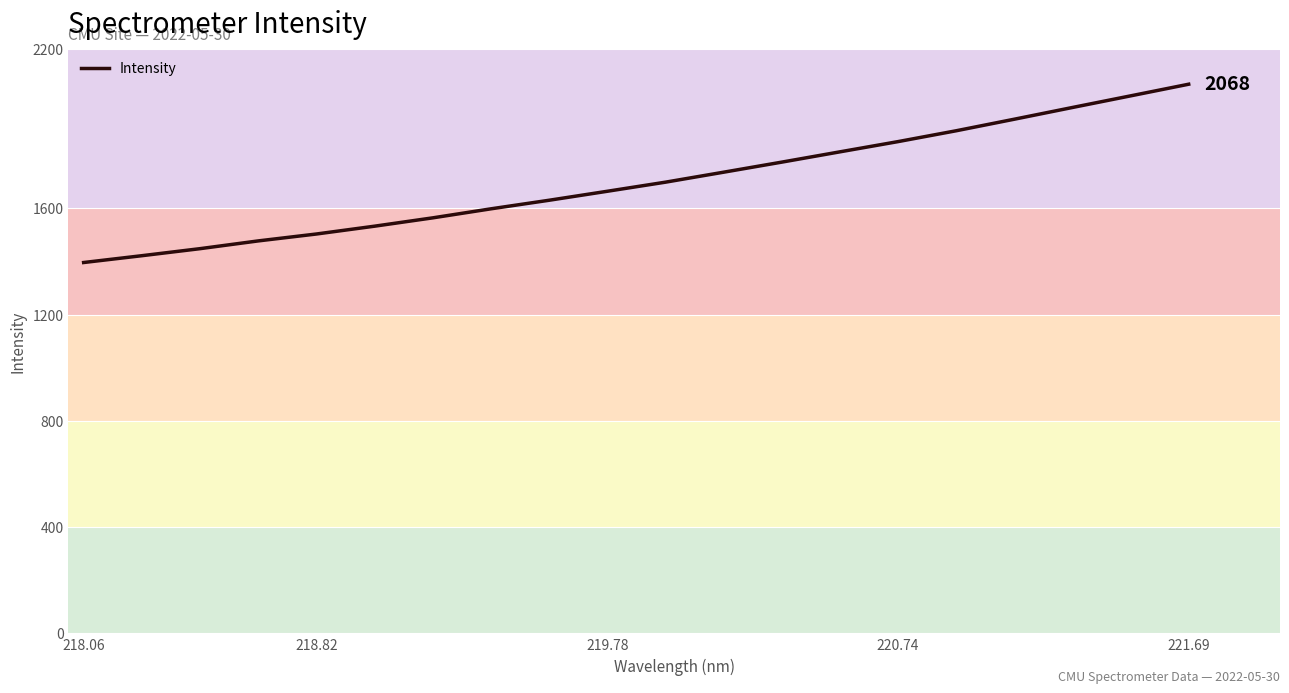

What is the maximum value shown in the chart?

2067.6